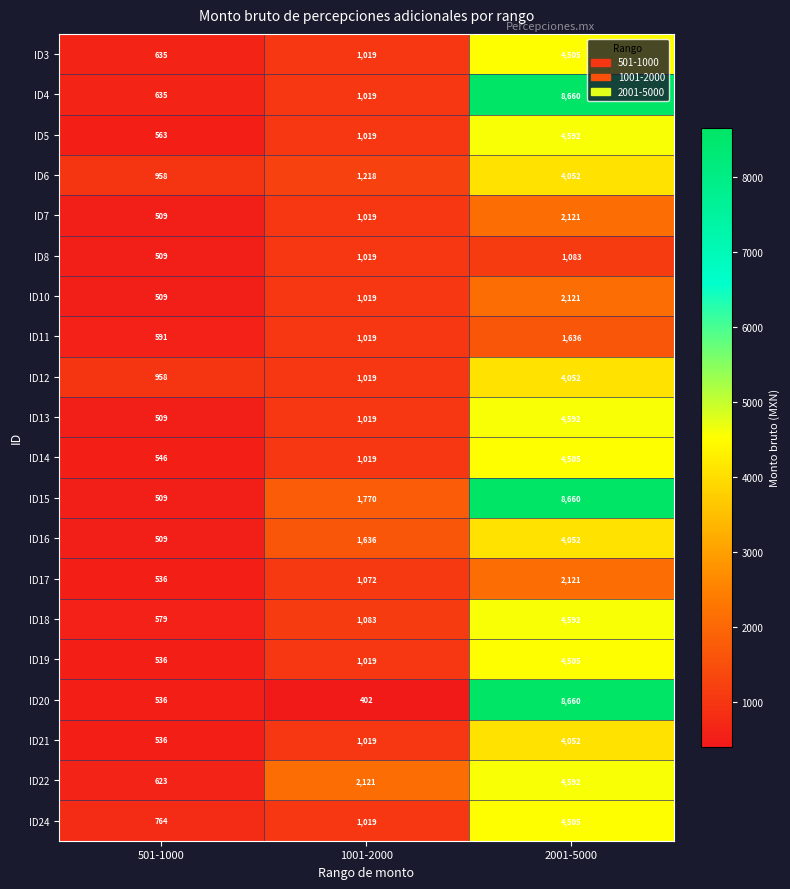

Which series changed the most between 1001-2000 and 2001-5000?

ID20